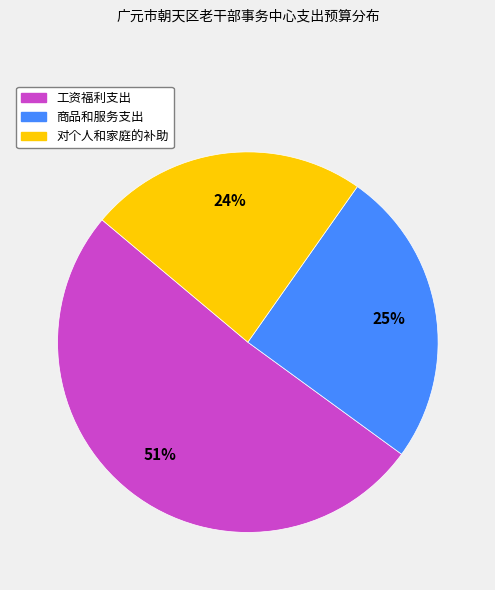

Approximately how many times larger is the value at 工资福利支出 compared to 商品和服务支出?

2.0